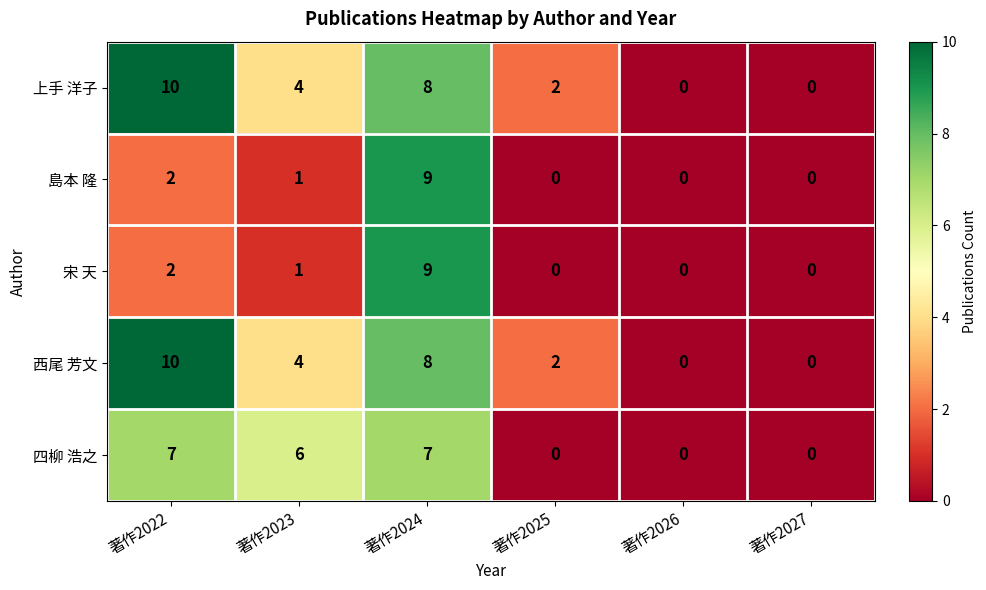

Reading left to right, transcribe all the data shown in this chart.

上手 洋子: 著作2022=10	著作2023=4	著作2024=8	著作2025=2	著作2026=0	著作2027=0
島本 隆: 著作2022=2	著作2023=1	著作2024=9	著作2025=0	著作2026=0	著作2027=0
宋 天: 著作2022=2	著作2023=1	著作2024=9	著作2025=0	著作2026=0	著作2027=0
西尾 芳文: 著作2022=10	著作2023=4	著作2024=8	著作2025=2	著作2026=0	著作2027=0
四柳 浩之: 著作2022=7	著作2023=6	著作2024=7	著作2025=0	著作2026=0	著作2027=0